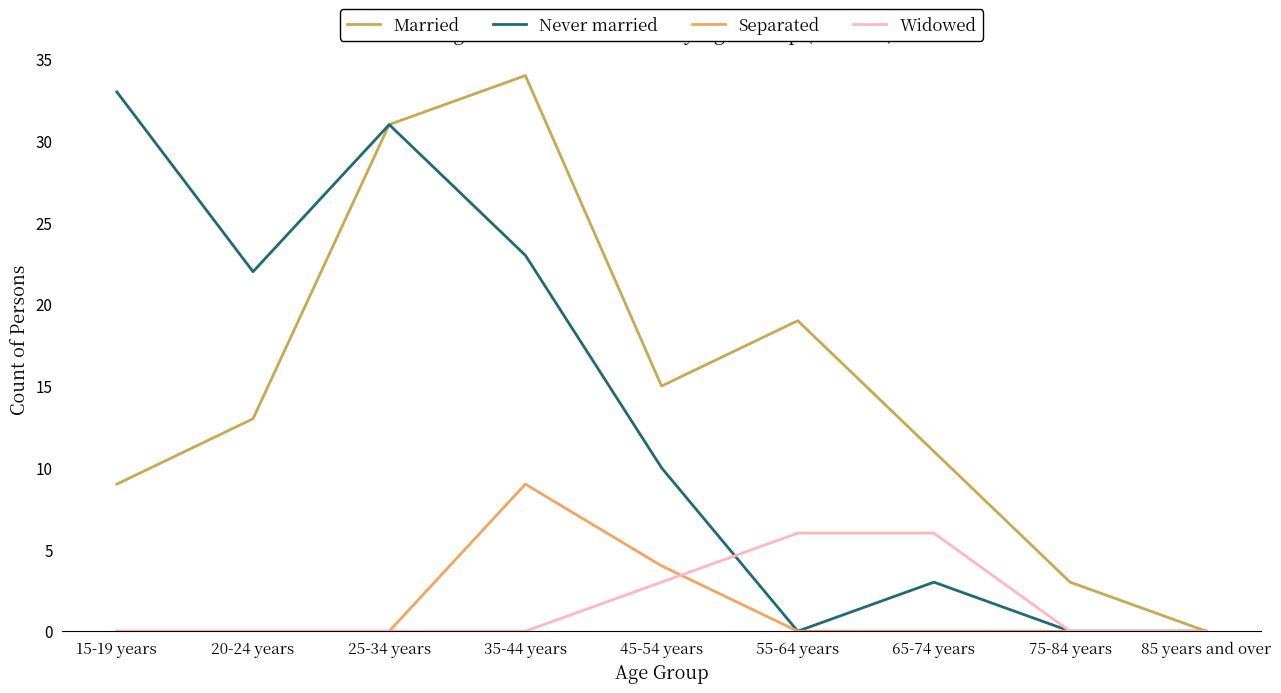

Rank the series at 65-74 years from lowest to highest value.

Separated, Never married, Widowed, Married